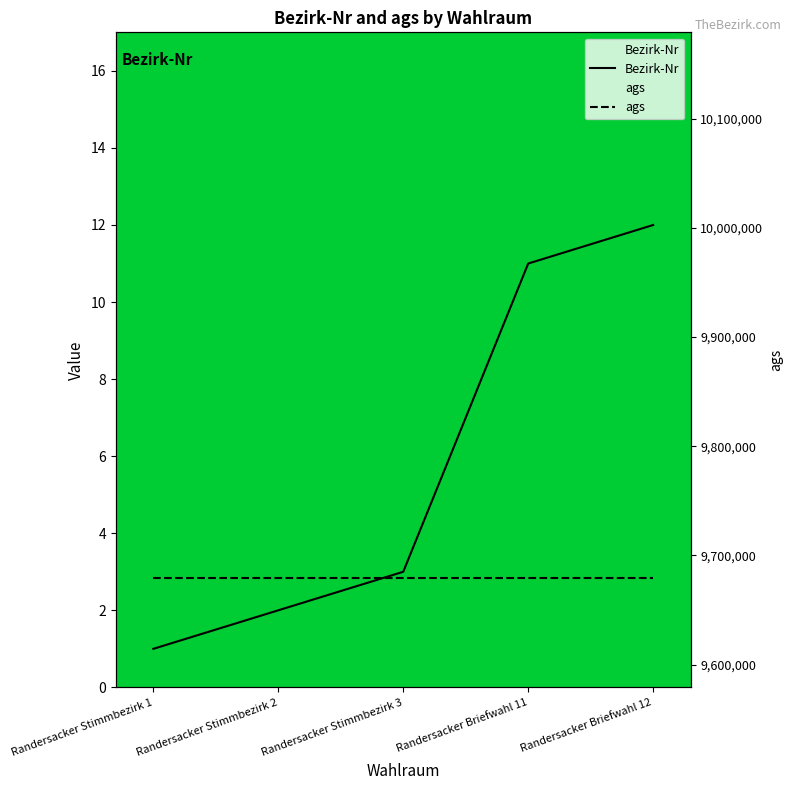

Which series has the largest range (max minus min)?

Bezirk-Nr